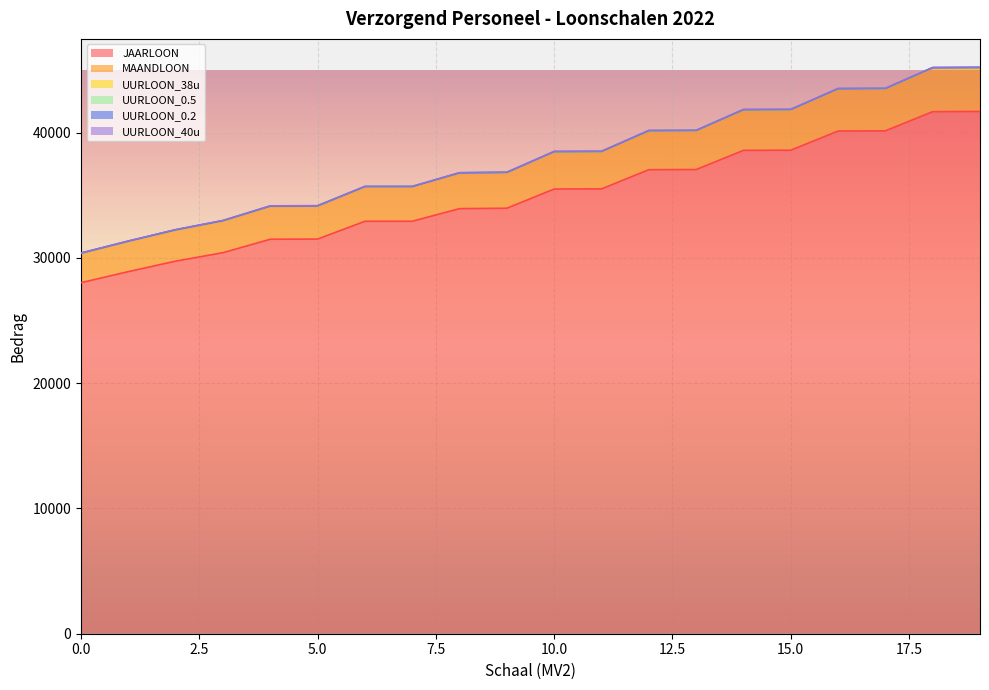

True or false: UURLOON_0.2 and UURLOON_0.5 cross at least once.

False